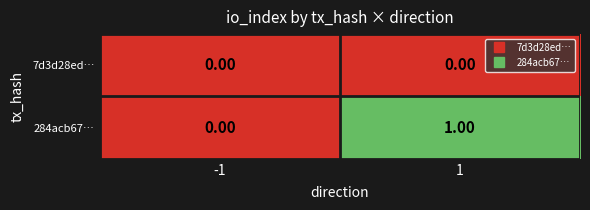

What is the maximum value shown in the chart?

1